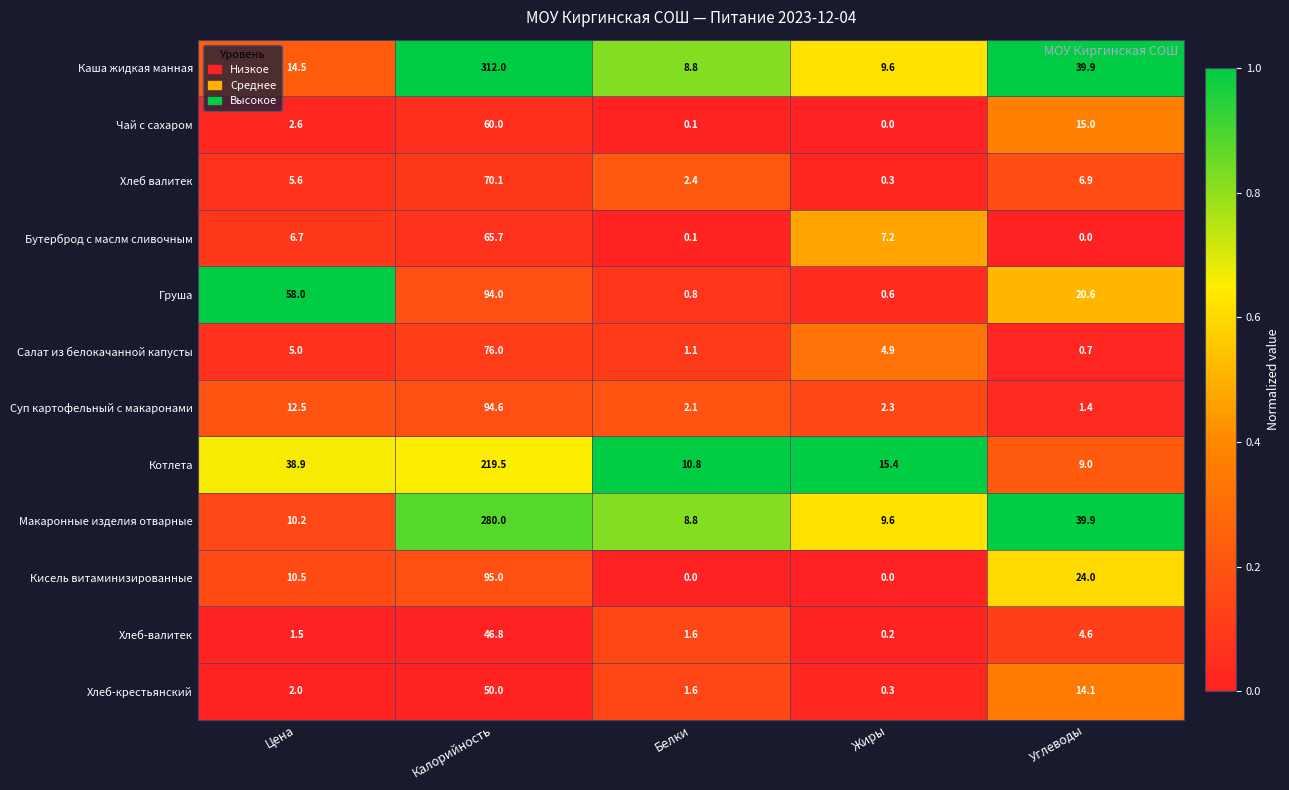

How many distinct data groups are displayed?

12